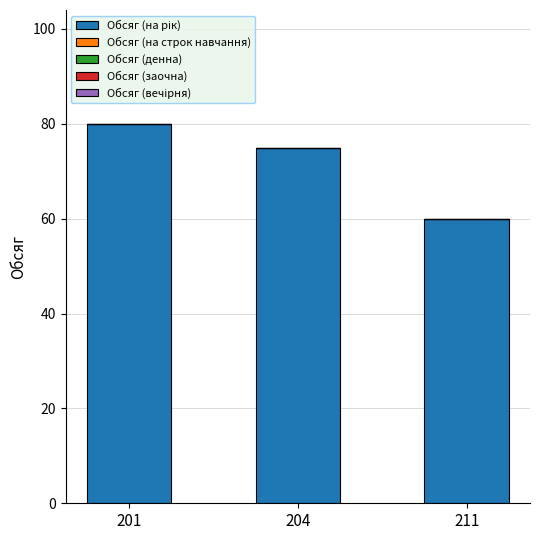

Which has a higher value, 204 or 201?

201